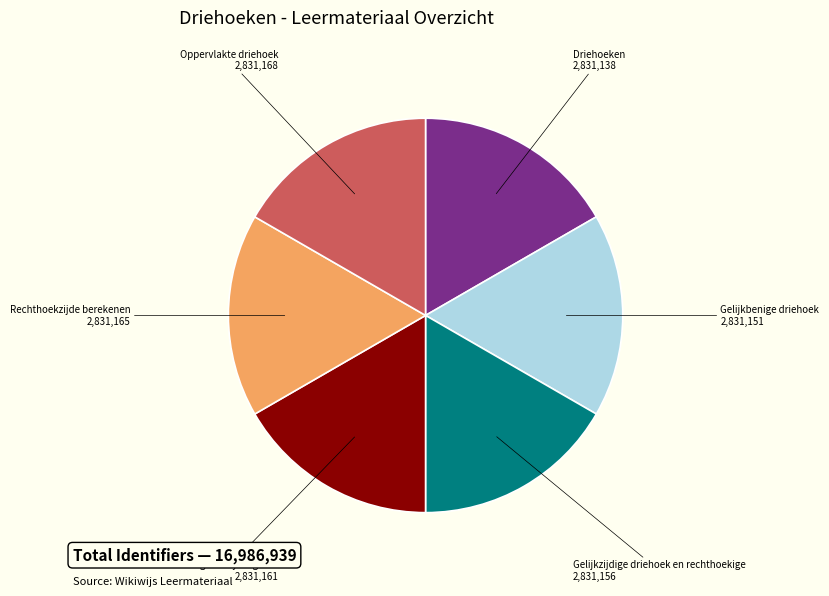

Approximately how many times larger is the value at Rechthoekzijde berekenen compared to Driehoeken?

1.0